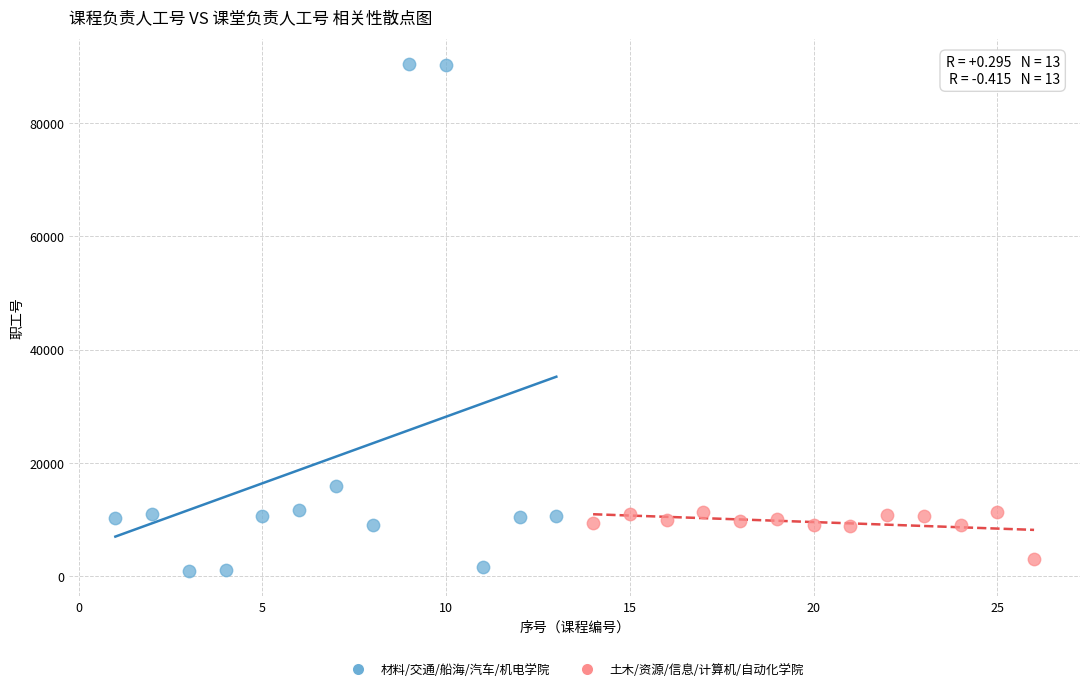

Which series contains the lowest Y value?

材料/交通/船海/汽车/机电学院